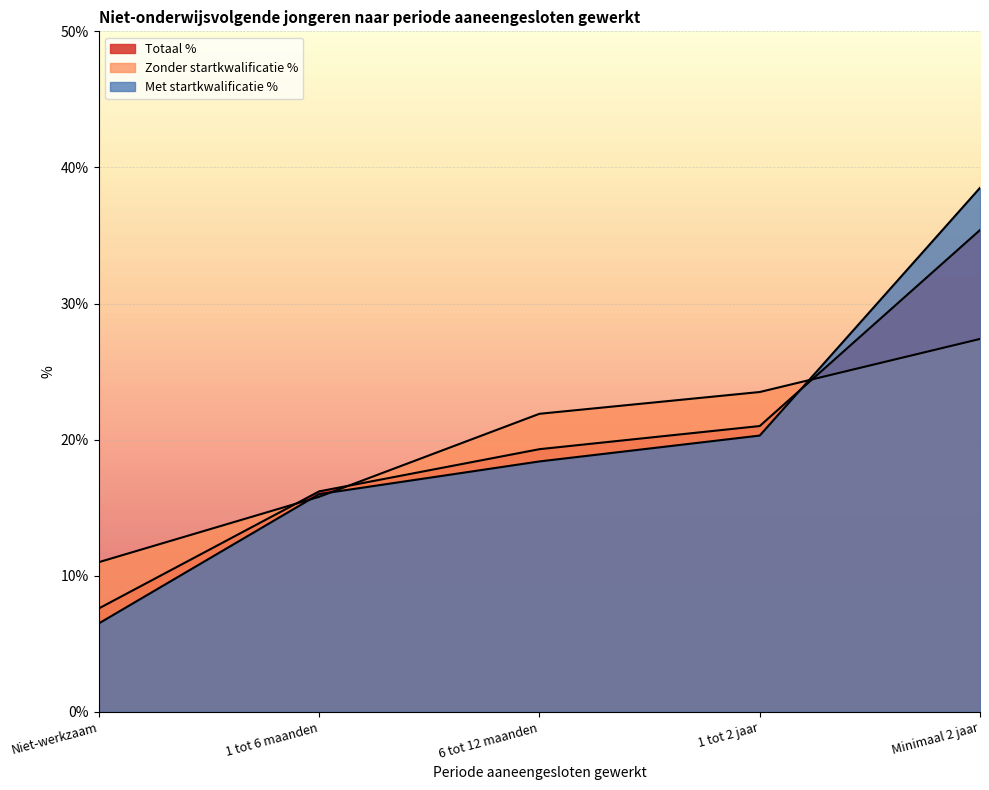

Between which two adjacent categories do Totaal % and Zonder startkwalificatie % first intersect?

Niet-werkzaam and 1 tot 6 maanden